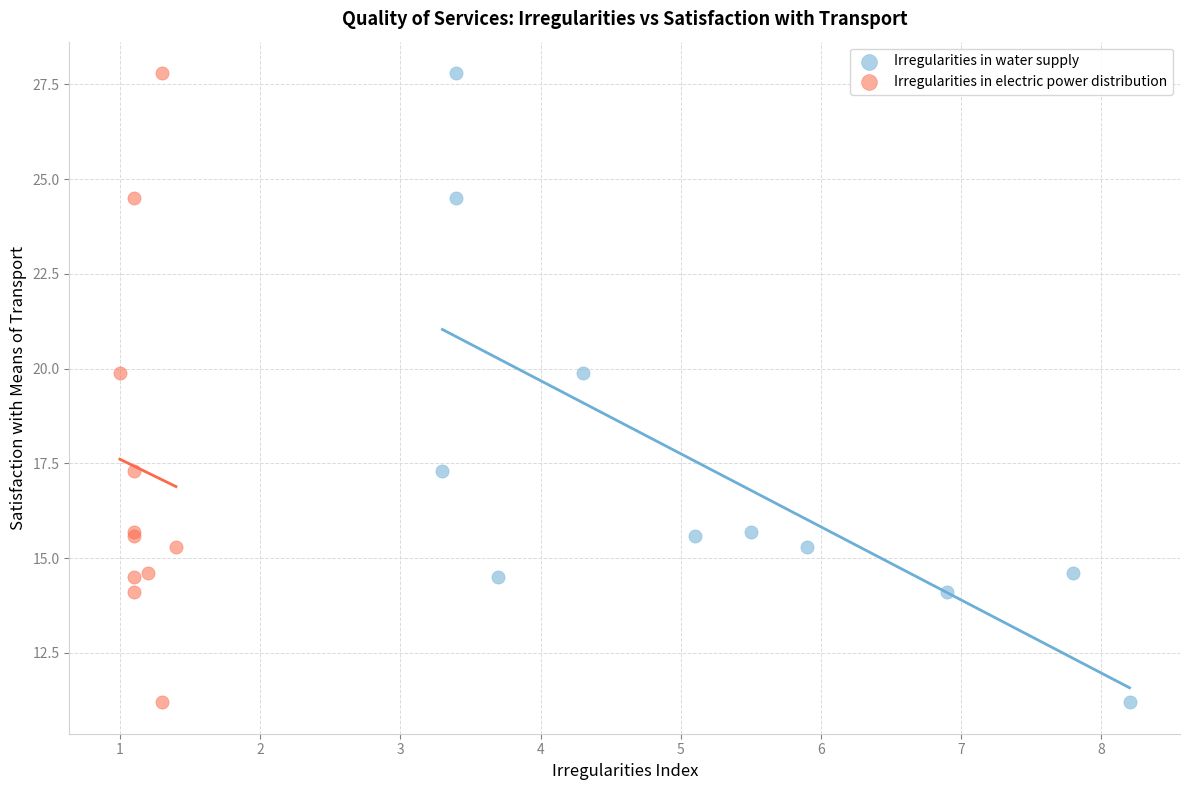

What are all the series names shown in the legend?

Irregularities in water supply, Irregularities in electric power distribution